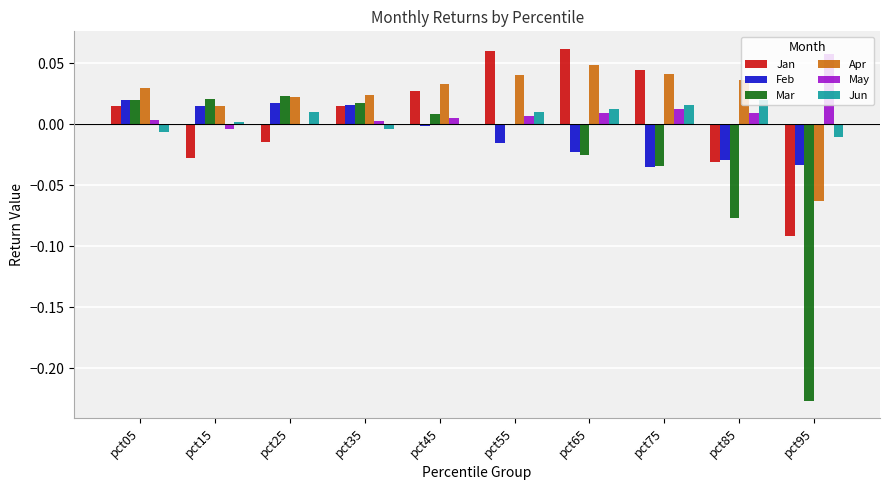

Which category has the highest value in the Apr series?

pct65